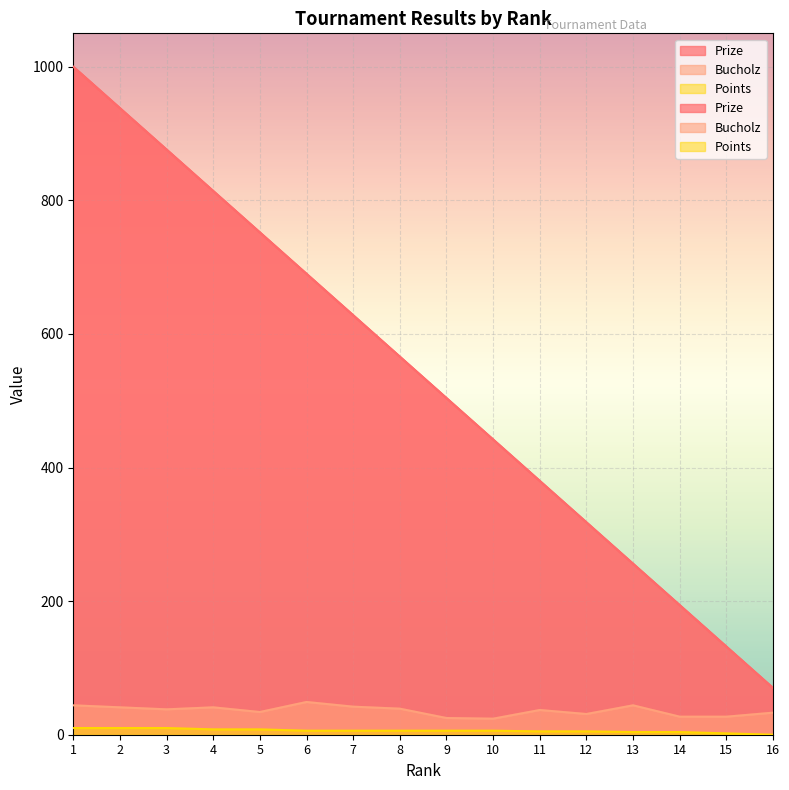

Reading left to right, what are all the values shown in this chart?

Prize: 1000	938	876	814	752	690	628	566	504	442	380	318	256	194	132	70
Bucholz: 44	41	38	41	34	49	42	39	25	24	37	31	44	27	27	33
Points: 10	10	10	8	8	6	6	6	6	6	5	5	4	4	2	0